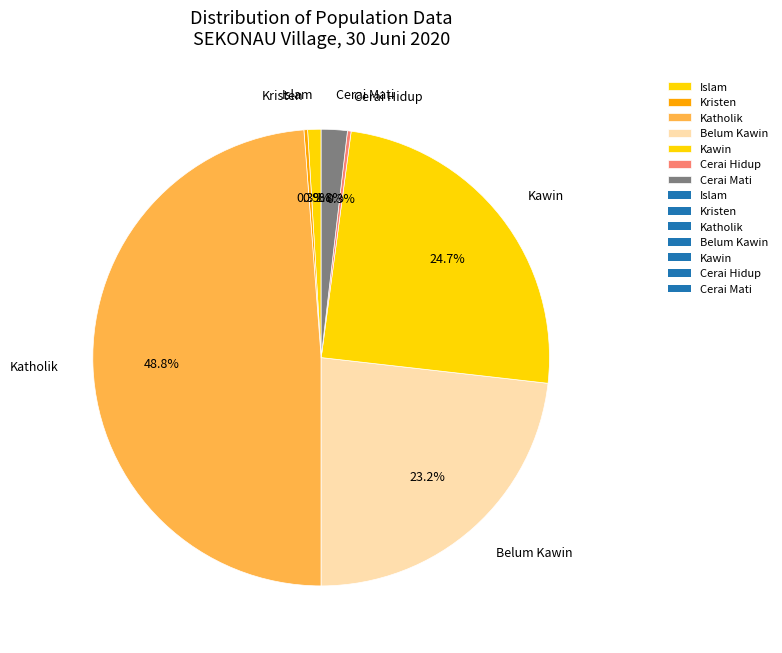

What is the largest slice in the pie chart?

Katholik